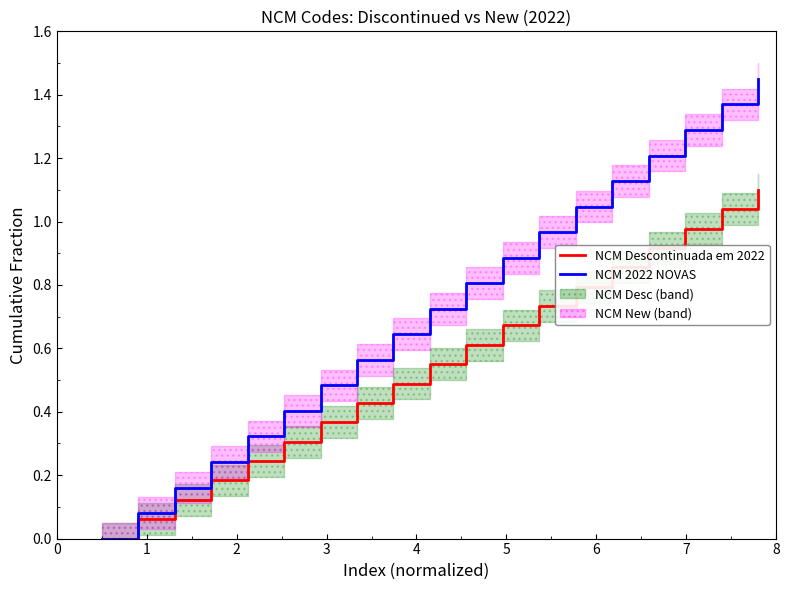

Reading left to right, extract all data points from this chart.

NCM Descontinuada em 2022: 0.0	0.1	0.1	0.2	0.2	0.3	0.4	0.4	0.5	0.6	0.6	0.7	0.7	0.8	0.9	0.9	1.0	1.0	1.1
NCM 2022 NOVAS: 0.0	0.1	0.2	0.2	0.3	0.4	0.5	0.6	0.6	0.7	0.8	0.9	1.0	1.0	1.1	1.2	1.3	1.4	1.4